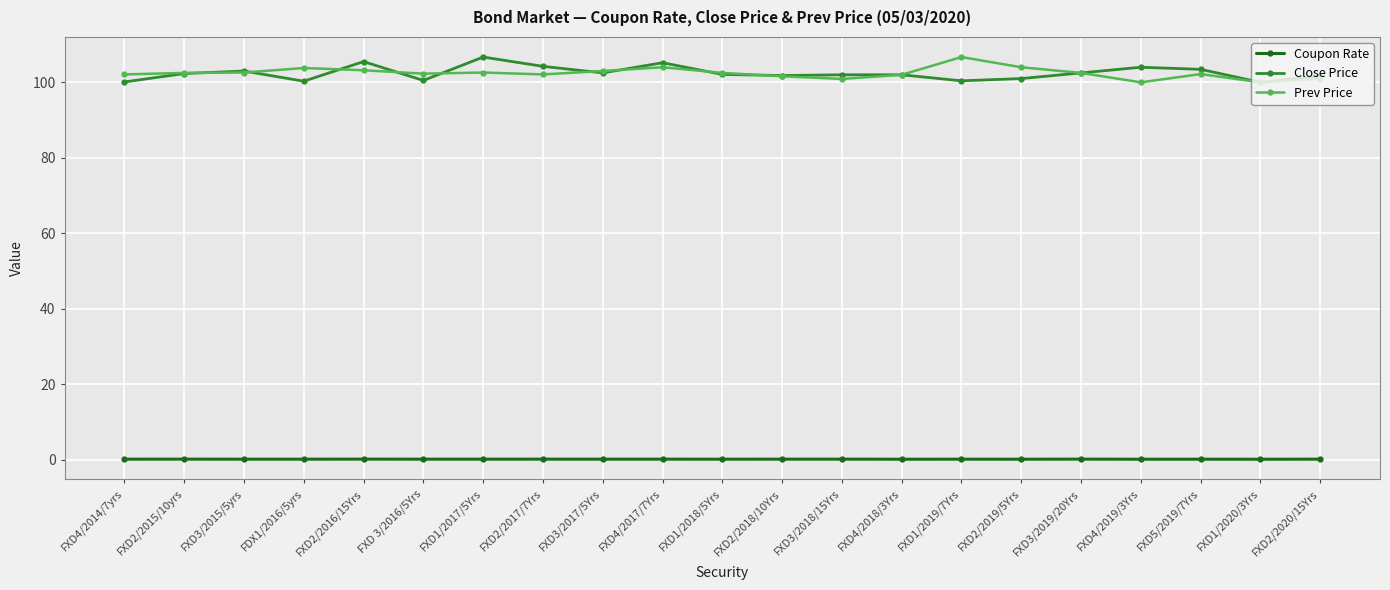

What is the difference between the second highest and minimum values in the Prev Price series?

4.0